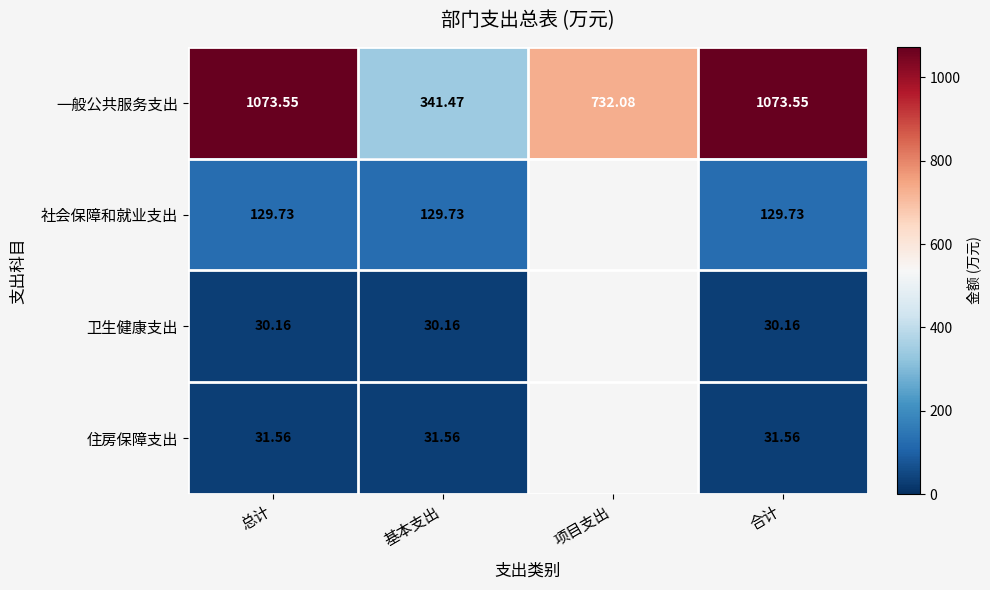

Is it true that 社会保障和就业支出 equals 129.7 at 基本支出?

True